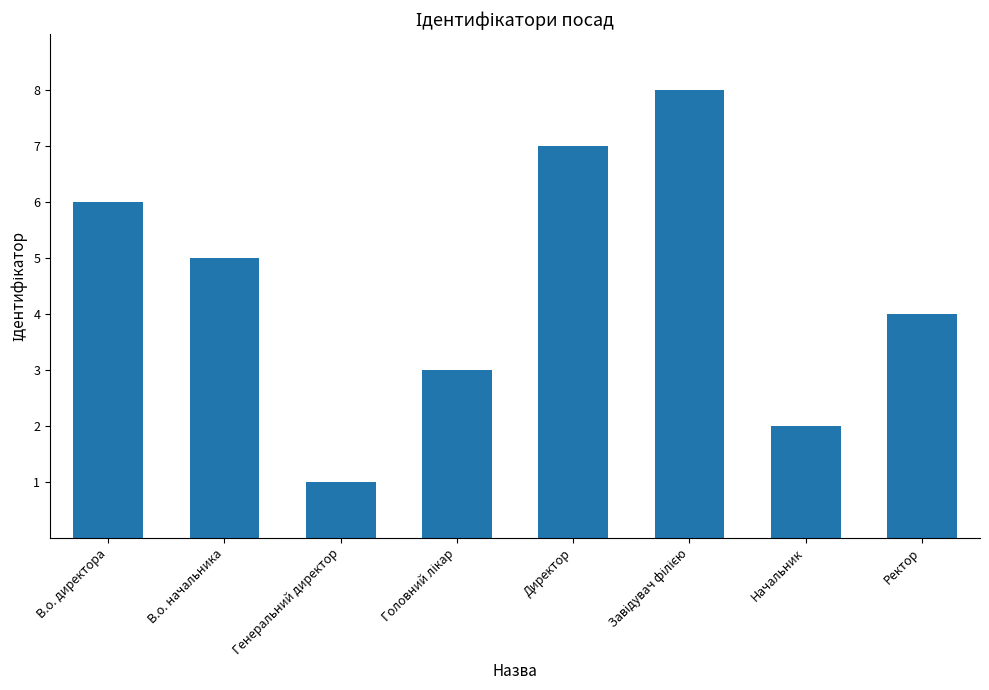

What is the change in value from Генеральний директор to Директор?

+6